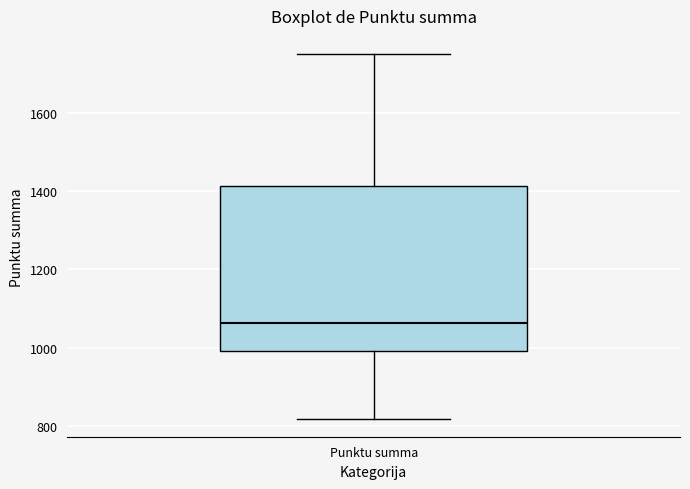

Where does the lower whisker of the box for Punktu summa end on the y-axis? The values are not printed on the chart, so give them approximately, as read against the axis.

820